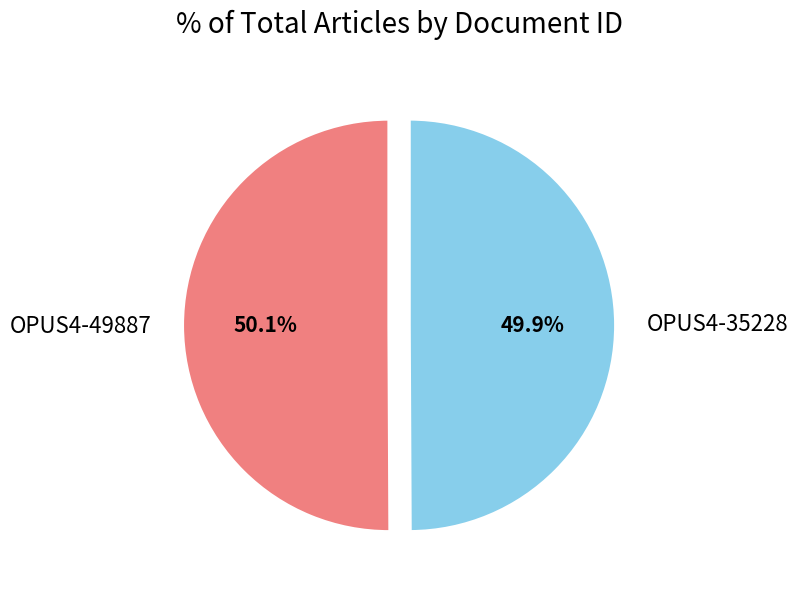

Approximately how many times larger is the value at OPUS4-35228 compared to OPUS4-49887?

1.0